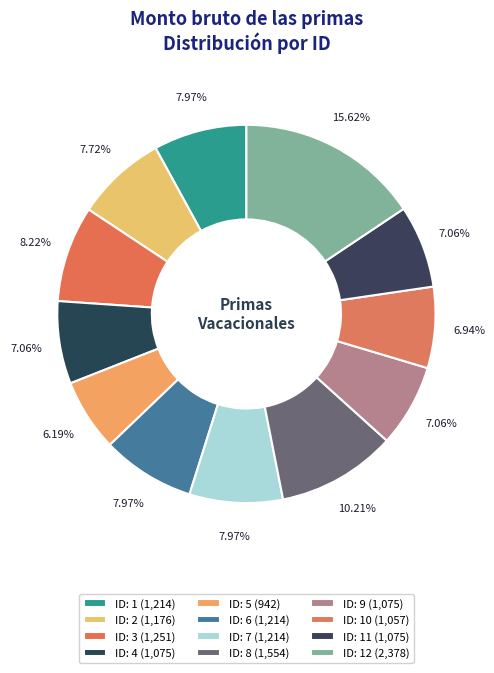

What is the largest slice in the pie chart?

12